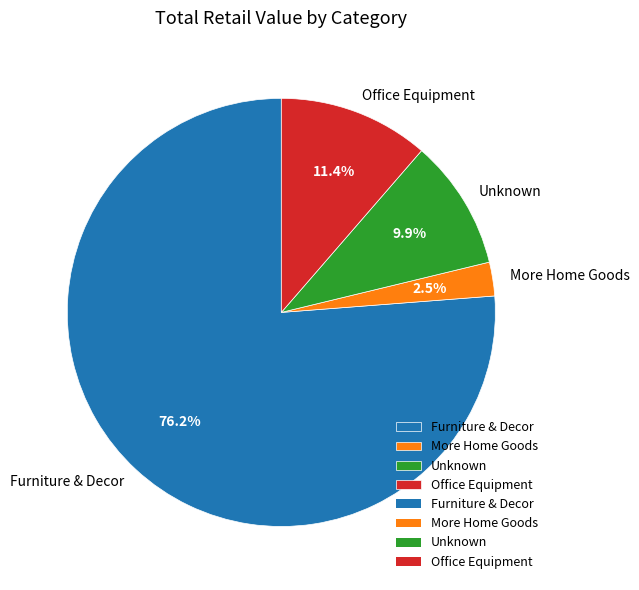

What percentage do More Home Goods and Office Equipment together represent?

13.9%